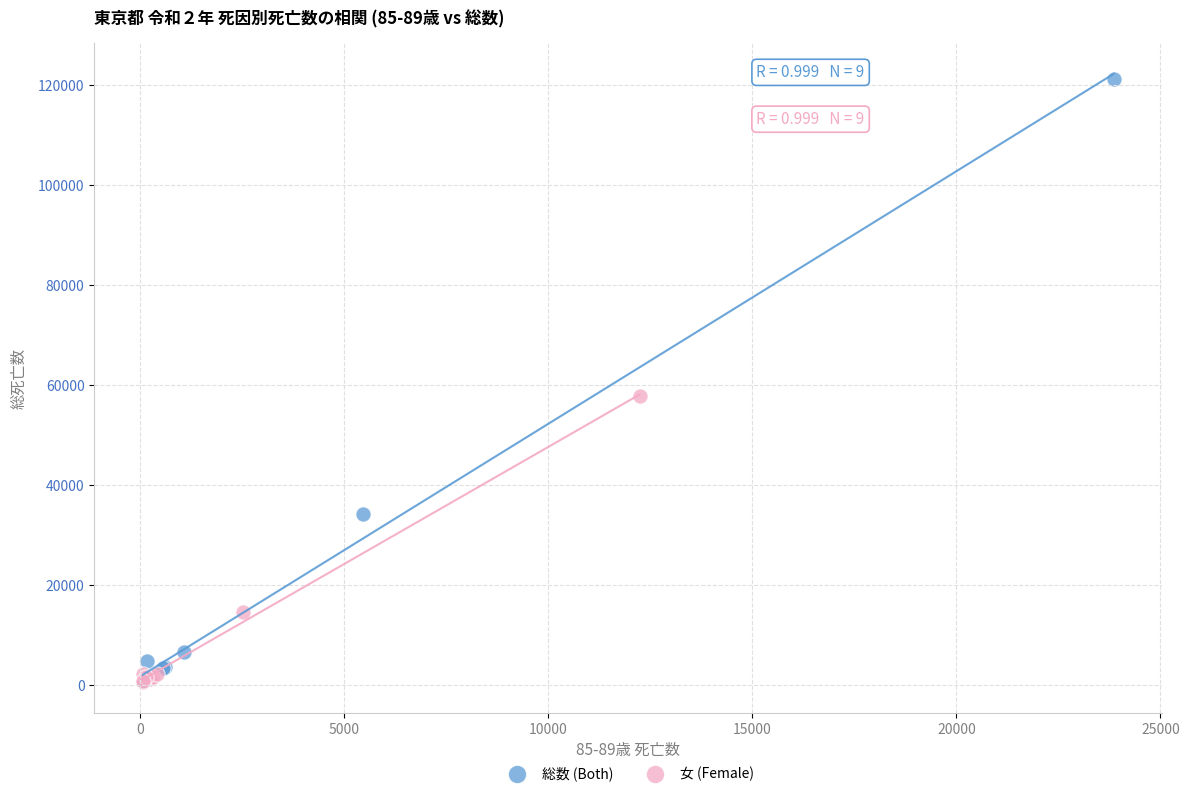

Which series contains the highest Y value?

総数 (Both)